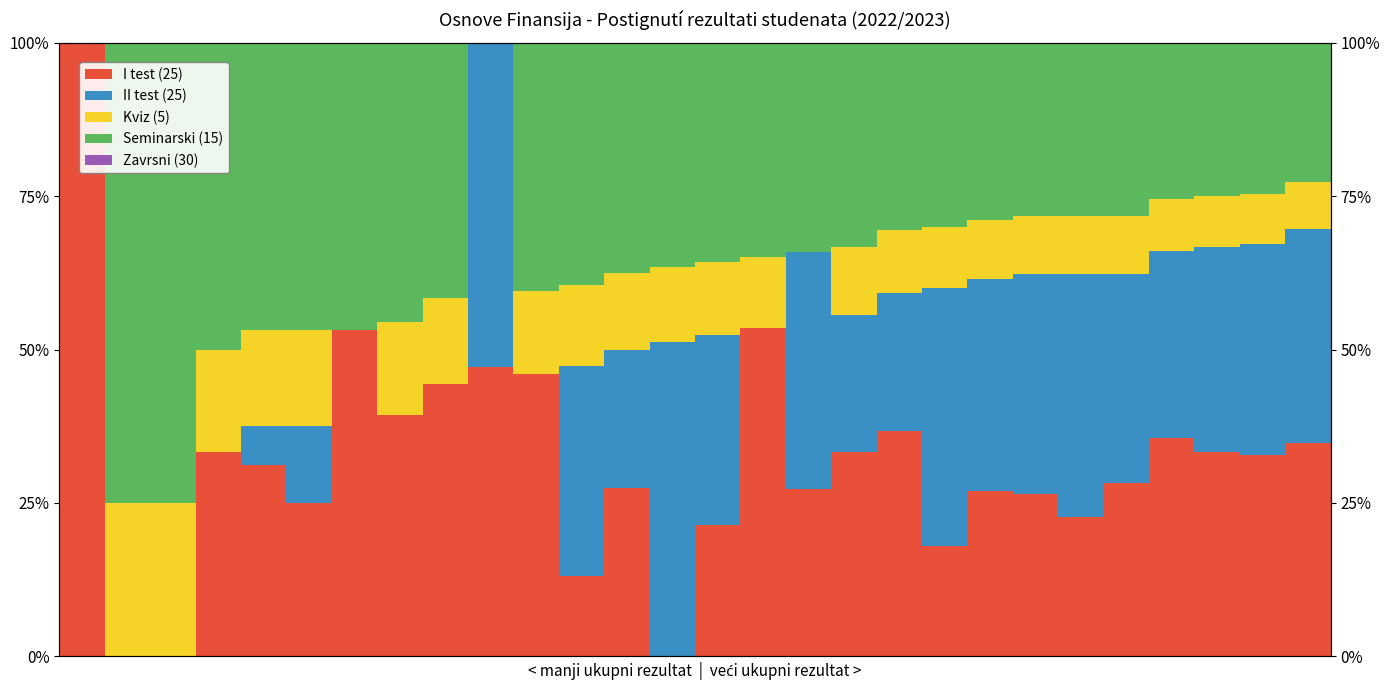

The II test (25) series shows 0.0 at 15. True or false?

True